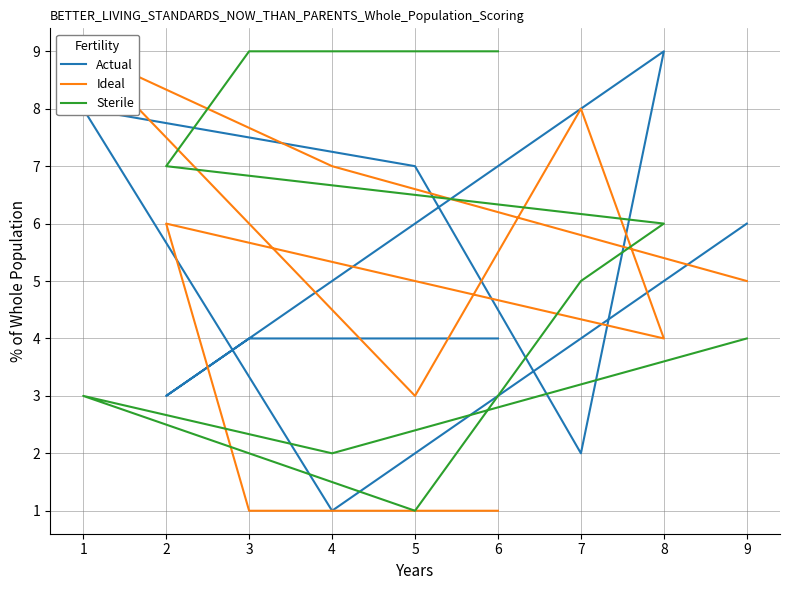

Is the value of Sterile at 1 greater than the value of Actual at 1?

No